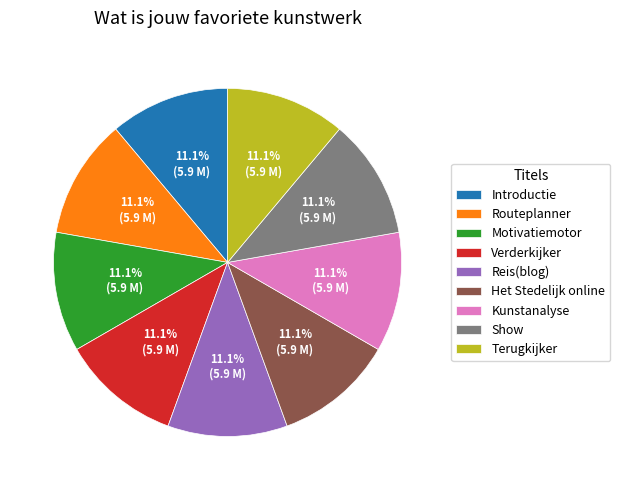

Count the number of slices in the pie.

9